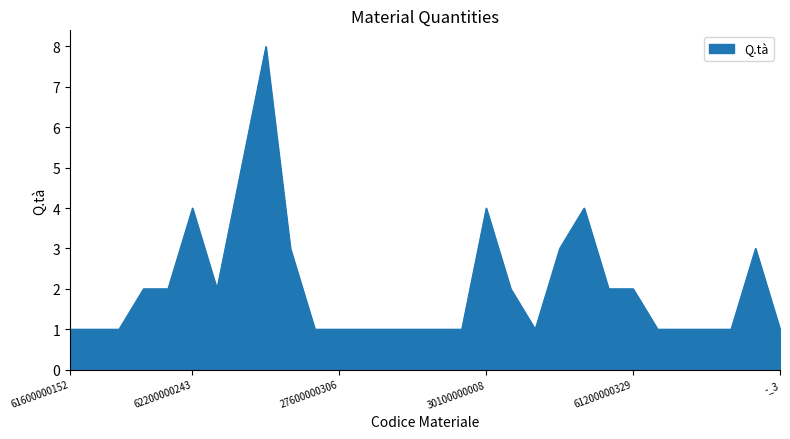

How many lines are shown in the chart?

1